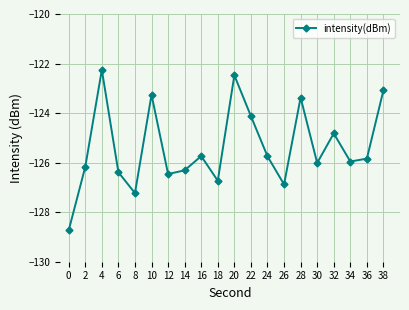

True or false: the data shows -69.4 at 30.

False